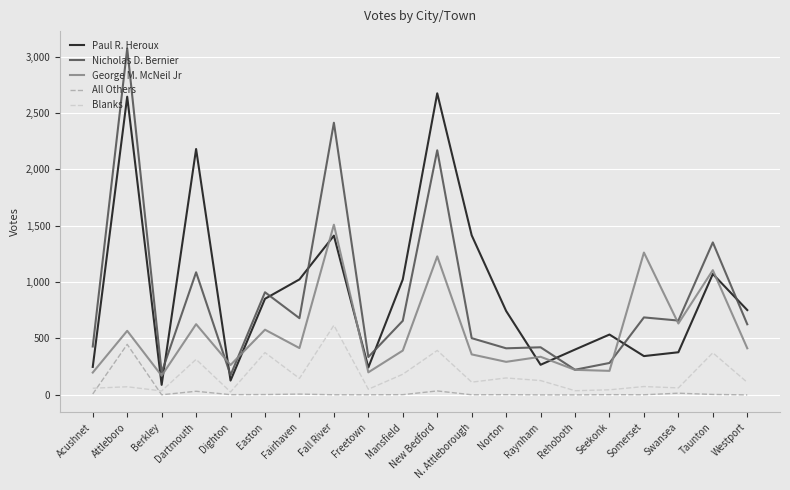

How many distinct data groups are displayed?

5